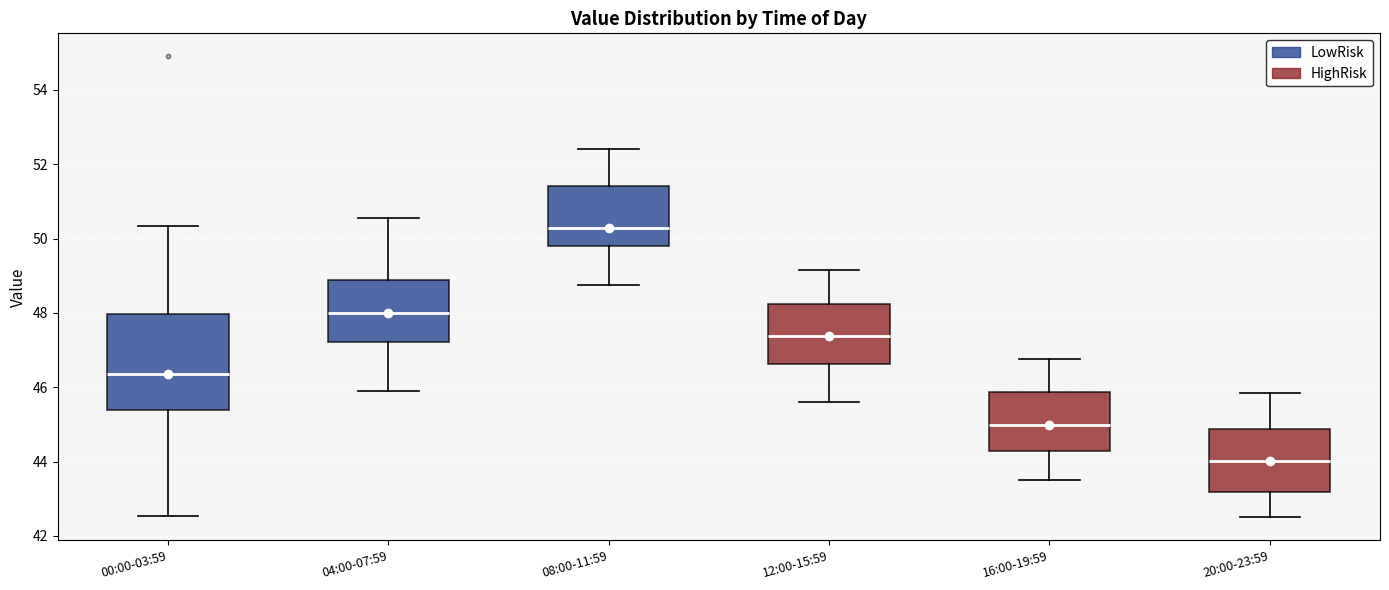

Where does the lower whisker of the box for 00:00-03:59 end on the y-axis? The values are not printed on the chart, so give them approximately, as read against the axis.

42.6